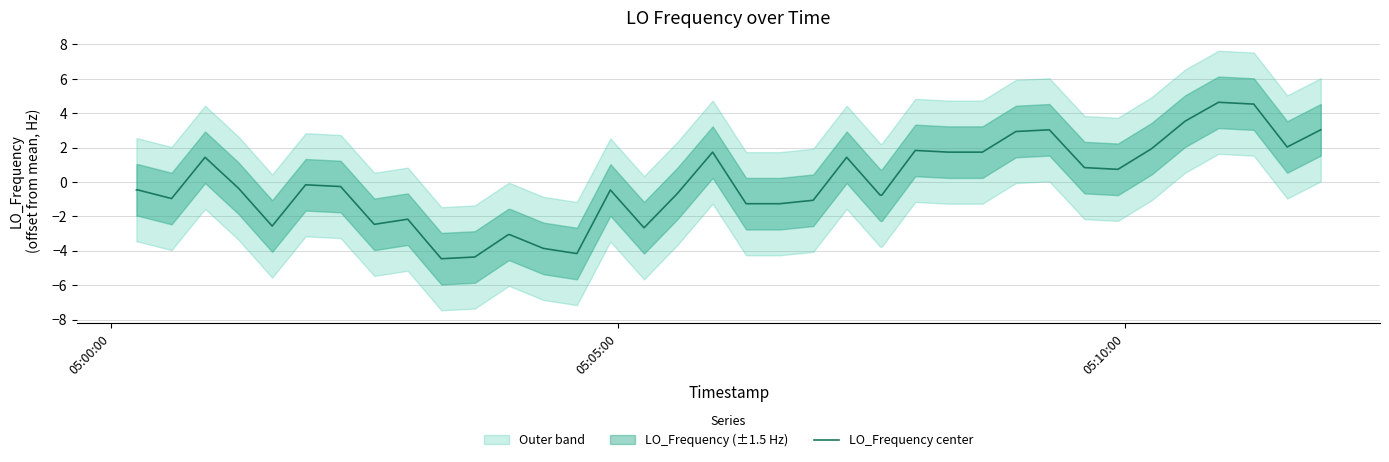

How many data points are less than 0?

23